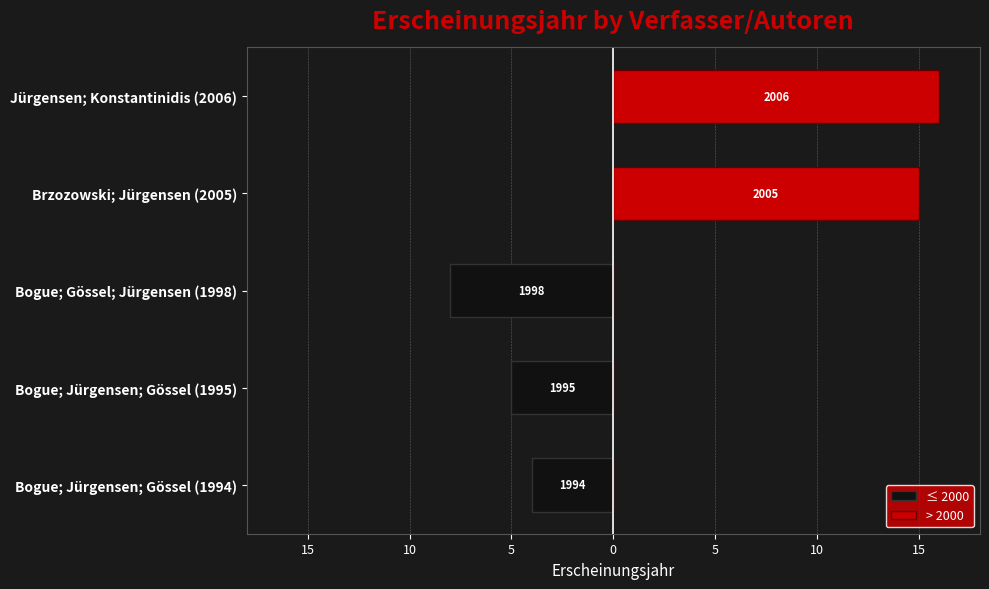

What is the difference between the highest and lowest values at Bogue; Jürgensen; Gössel (1994)?

4